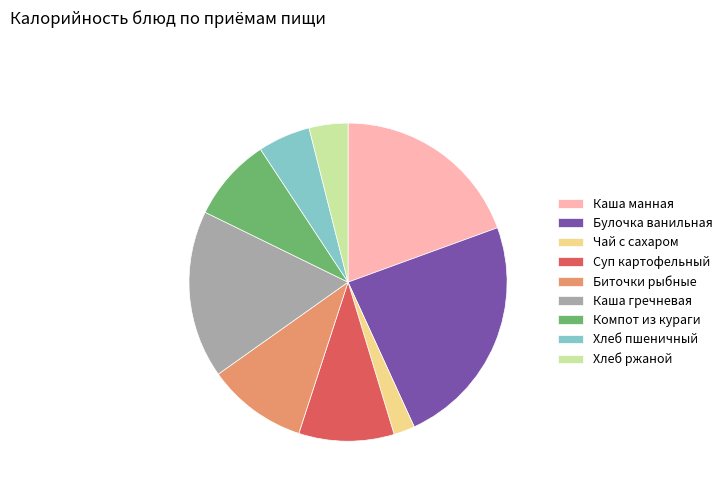

True or false: Чай с сахаром accounts for 2% of the total.

True